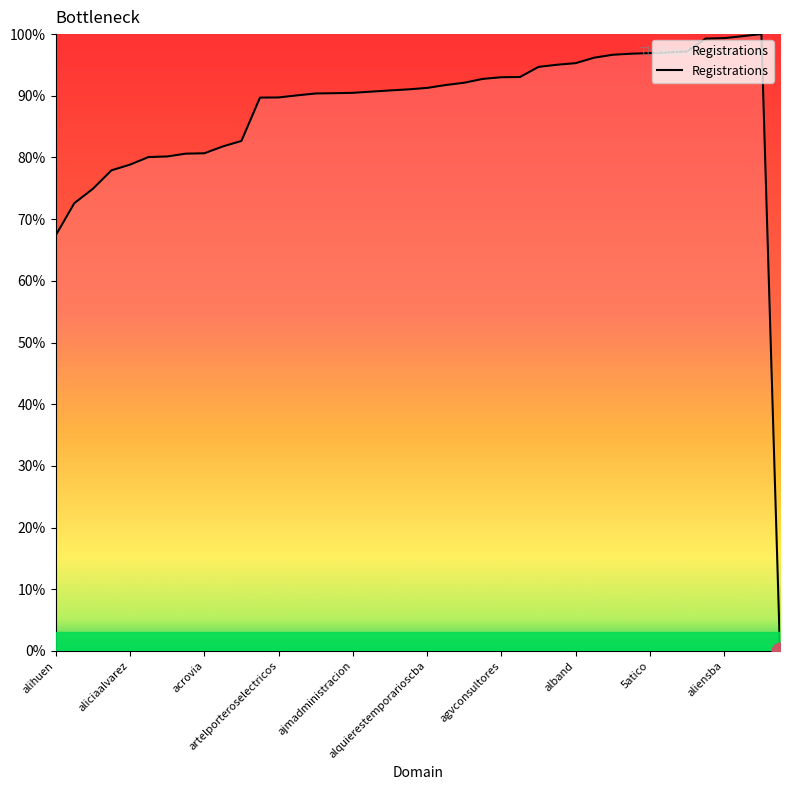

What is the difference between the maximum and minimum values?

100.0